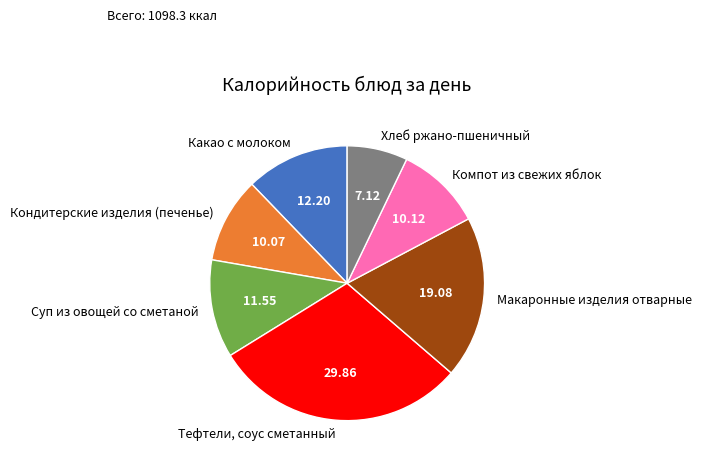

Is it true that Компот из свежих яблок is 20% of the pie?

False